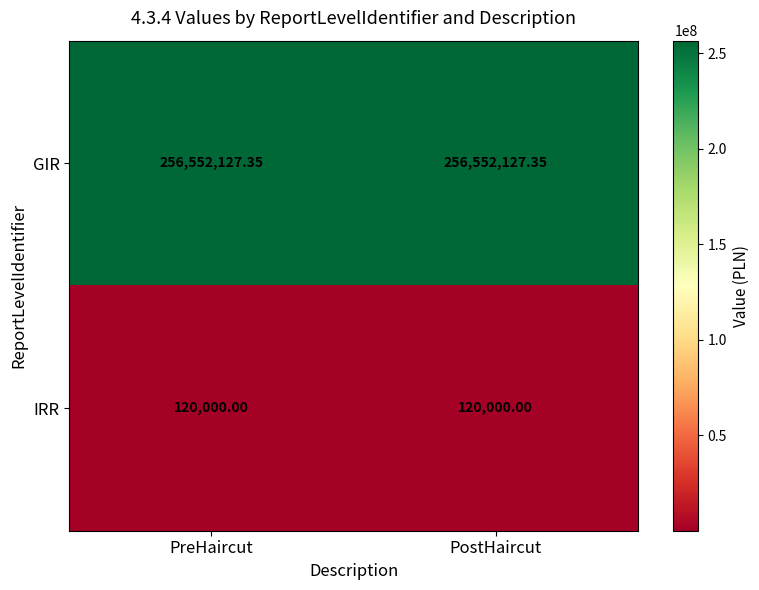

Is the value of IRR at PostHaircut greater than the value of GIR at PostHaircut?

No